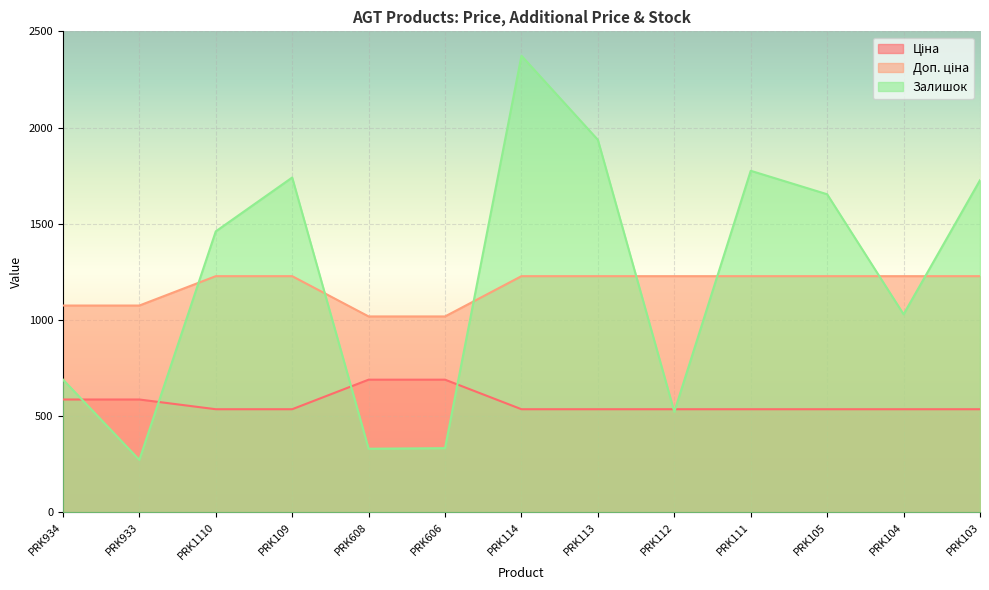

What is the total value across all series at PRK934?

2350.4